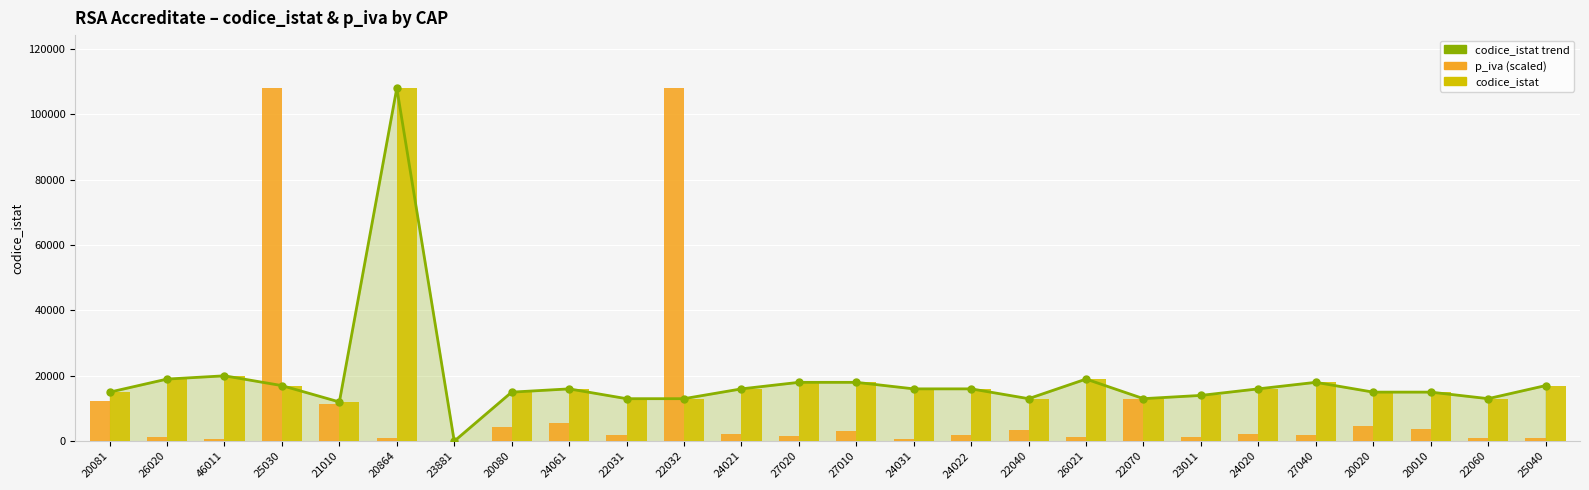

What are all the series names shown in the legend?

codice_istat trend, p_iva, codice_istat